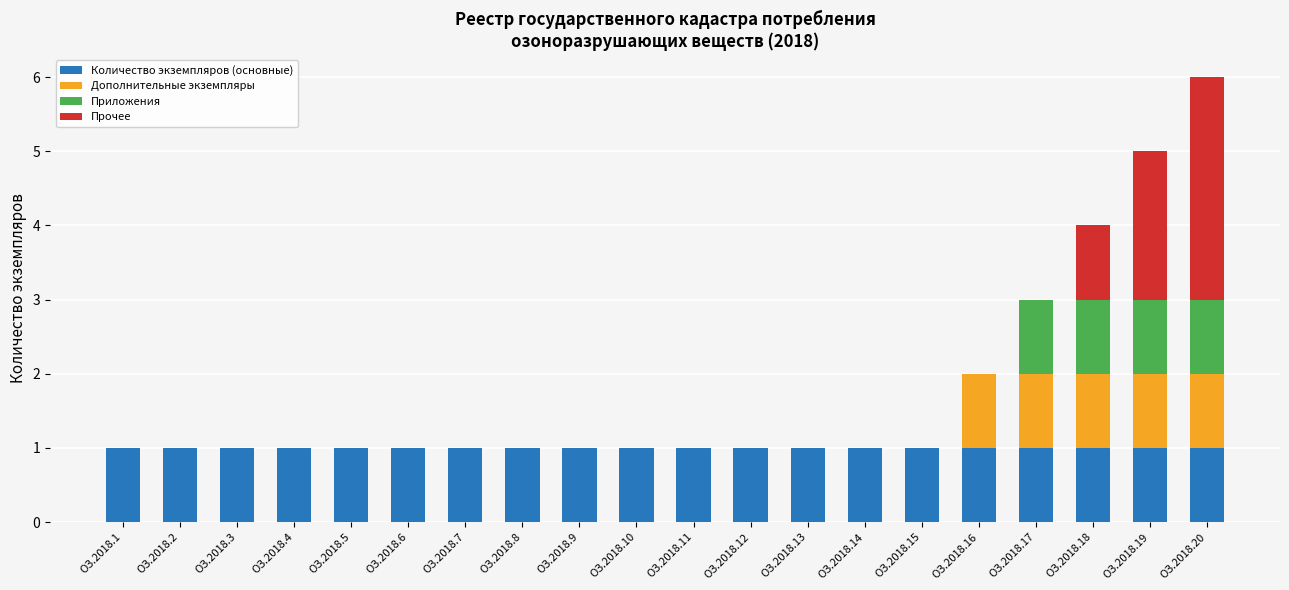

True or false: Количество экземпляров (основные) has a value of 1 at ОЗ.2018.9.

True